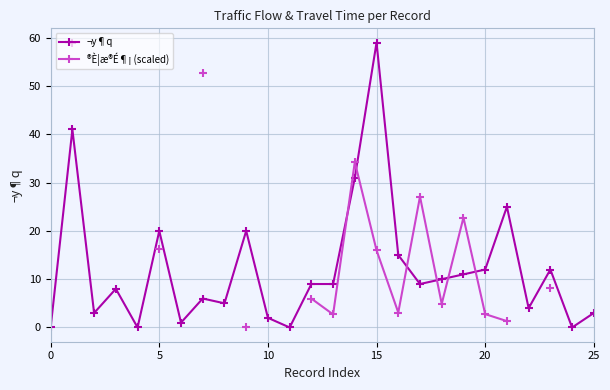

How many lines are shown in the chart?

2